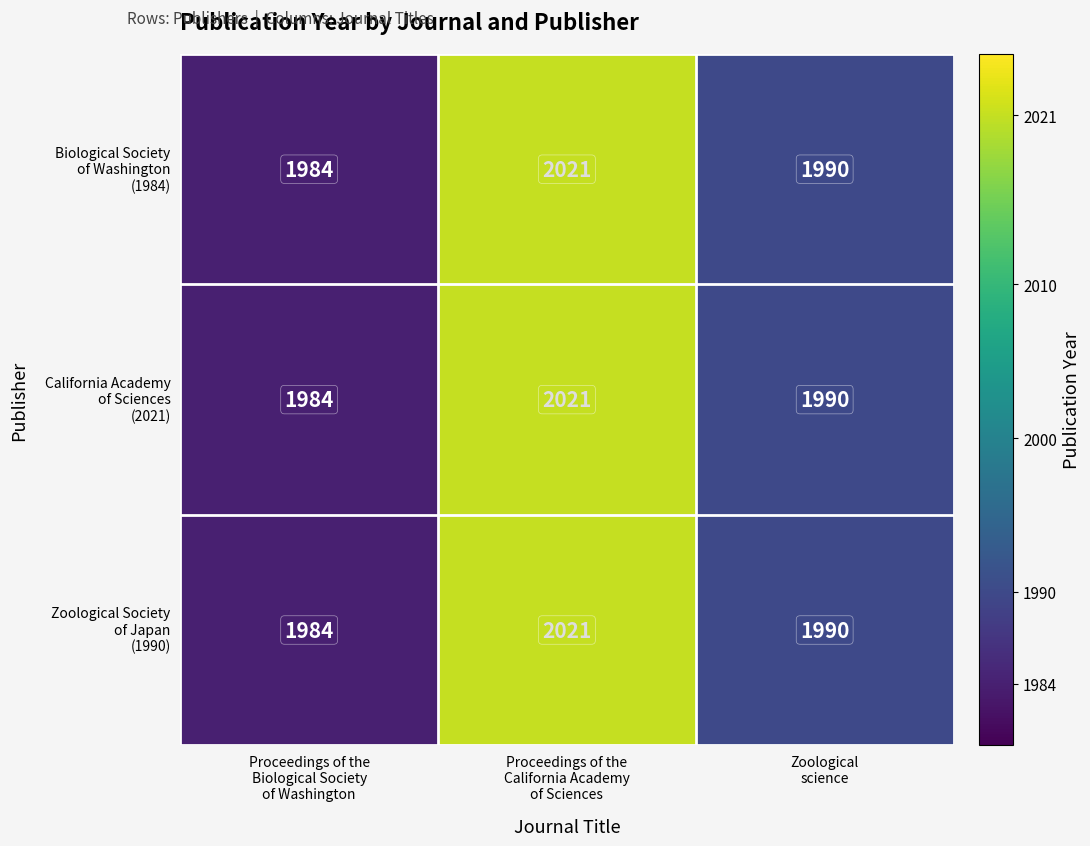

What is the total value across all series at Proceedings of the
Biological Society
of Washington?

5952